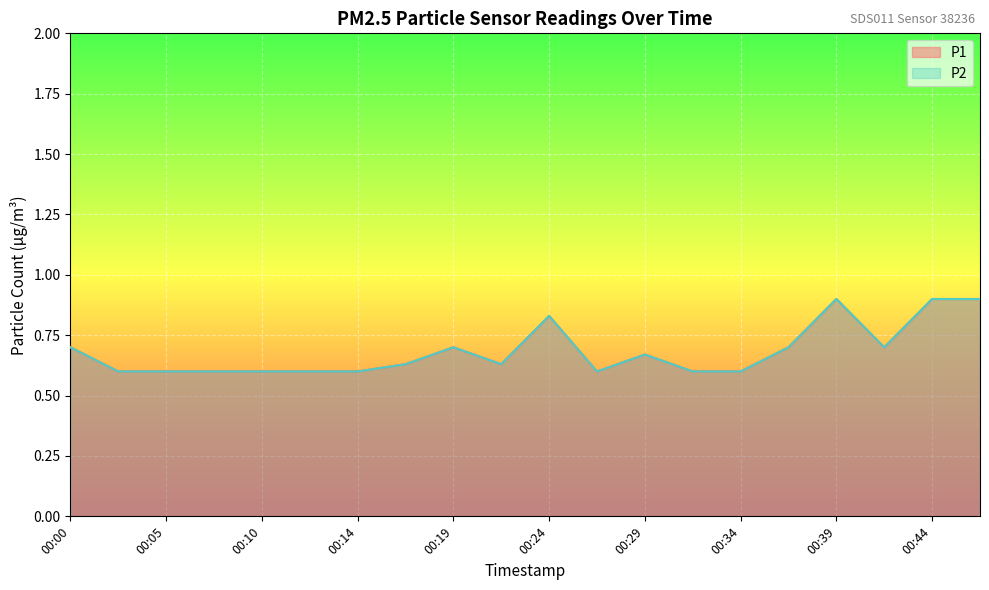

Where is the first local minimum for P1?

00:22